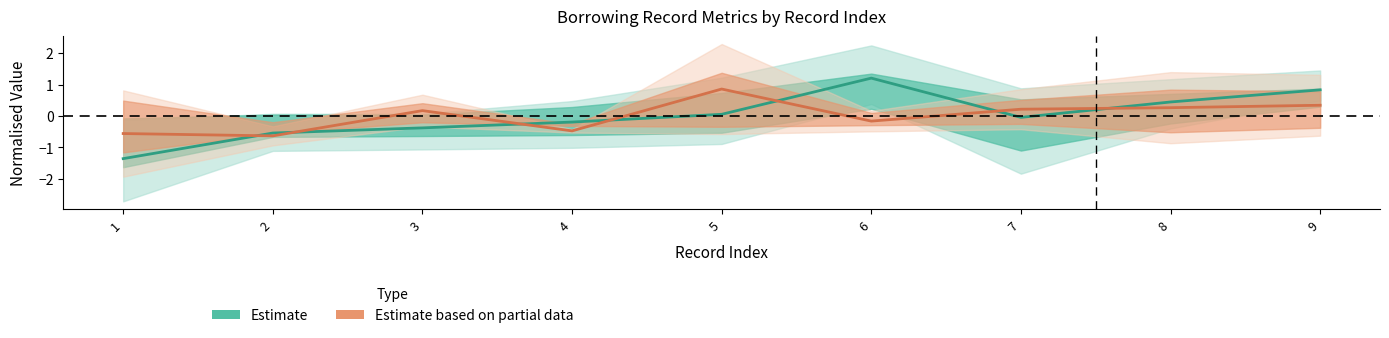

What is the value of the Estimate point at the 1st from the left?

-1.4